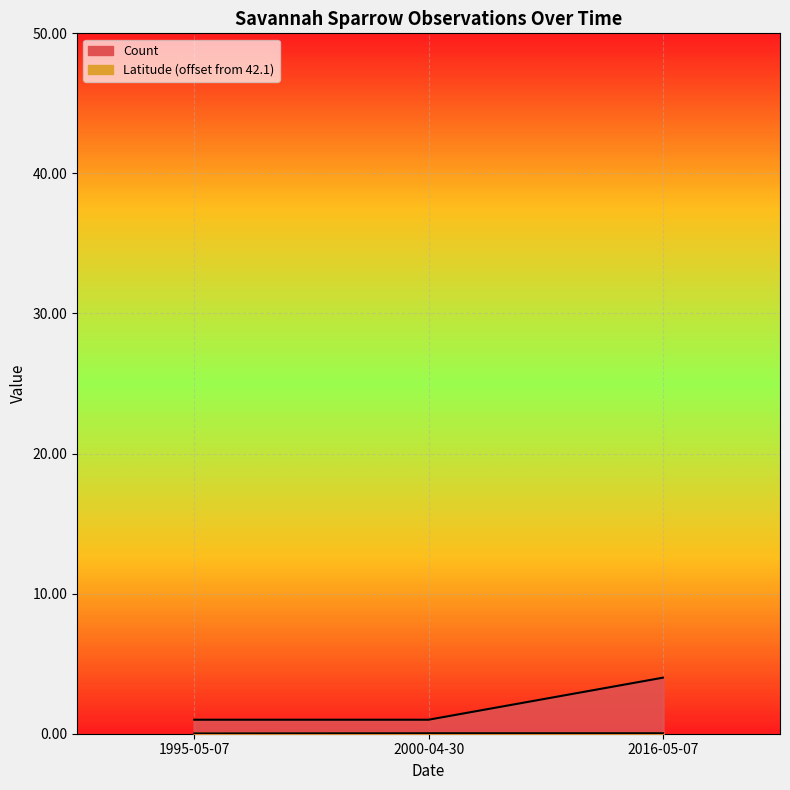

At which label is the value closest to 2?

1995-05-07